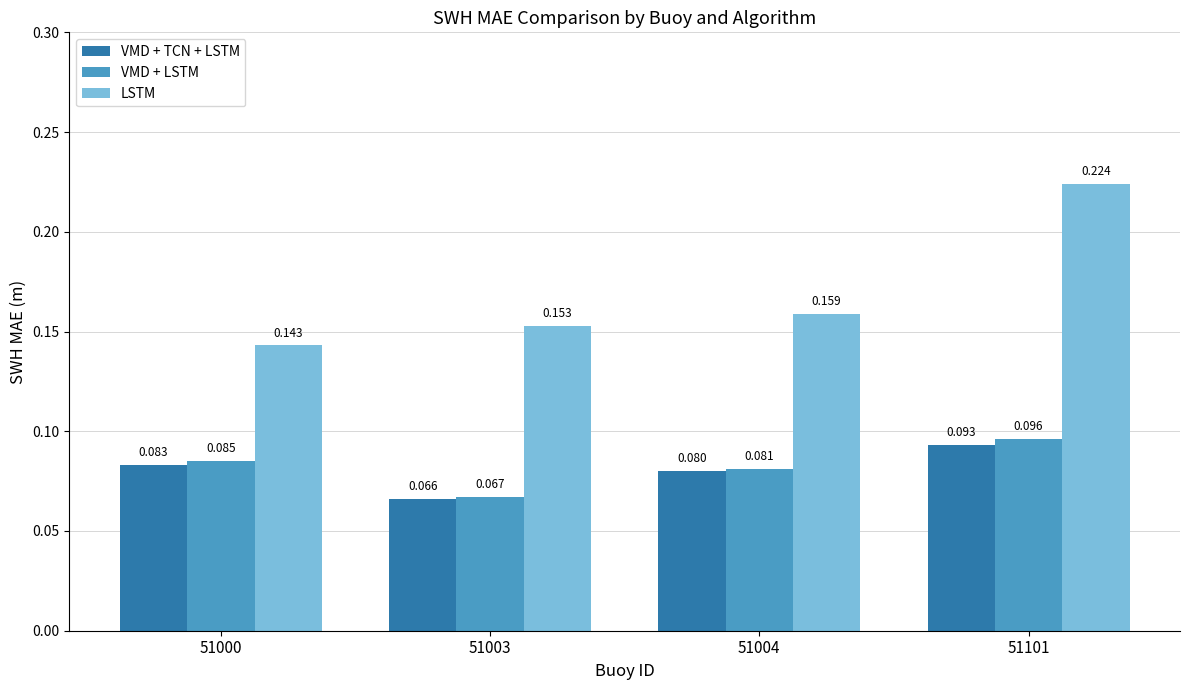

What is the total value across all series at 51004?

0.3